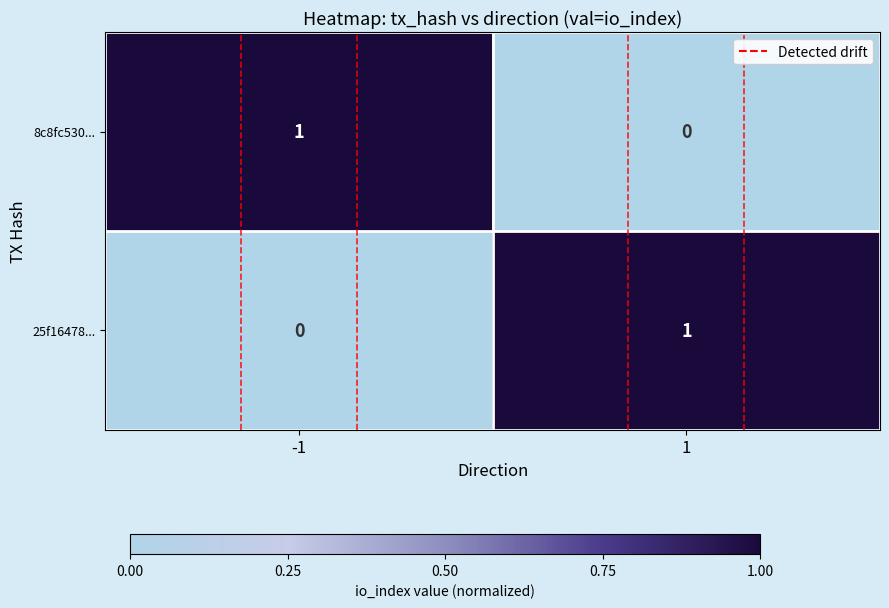

Reading left to right, list all the values displayed in this chart.

8c8fc530...: -1=1	1=0
25f16478...: -1=0	1=1